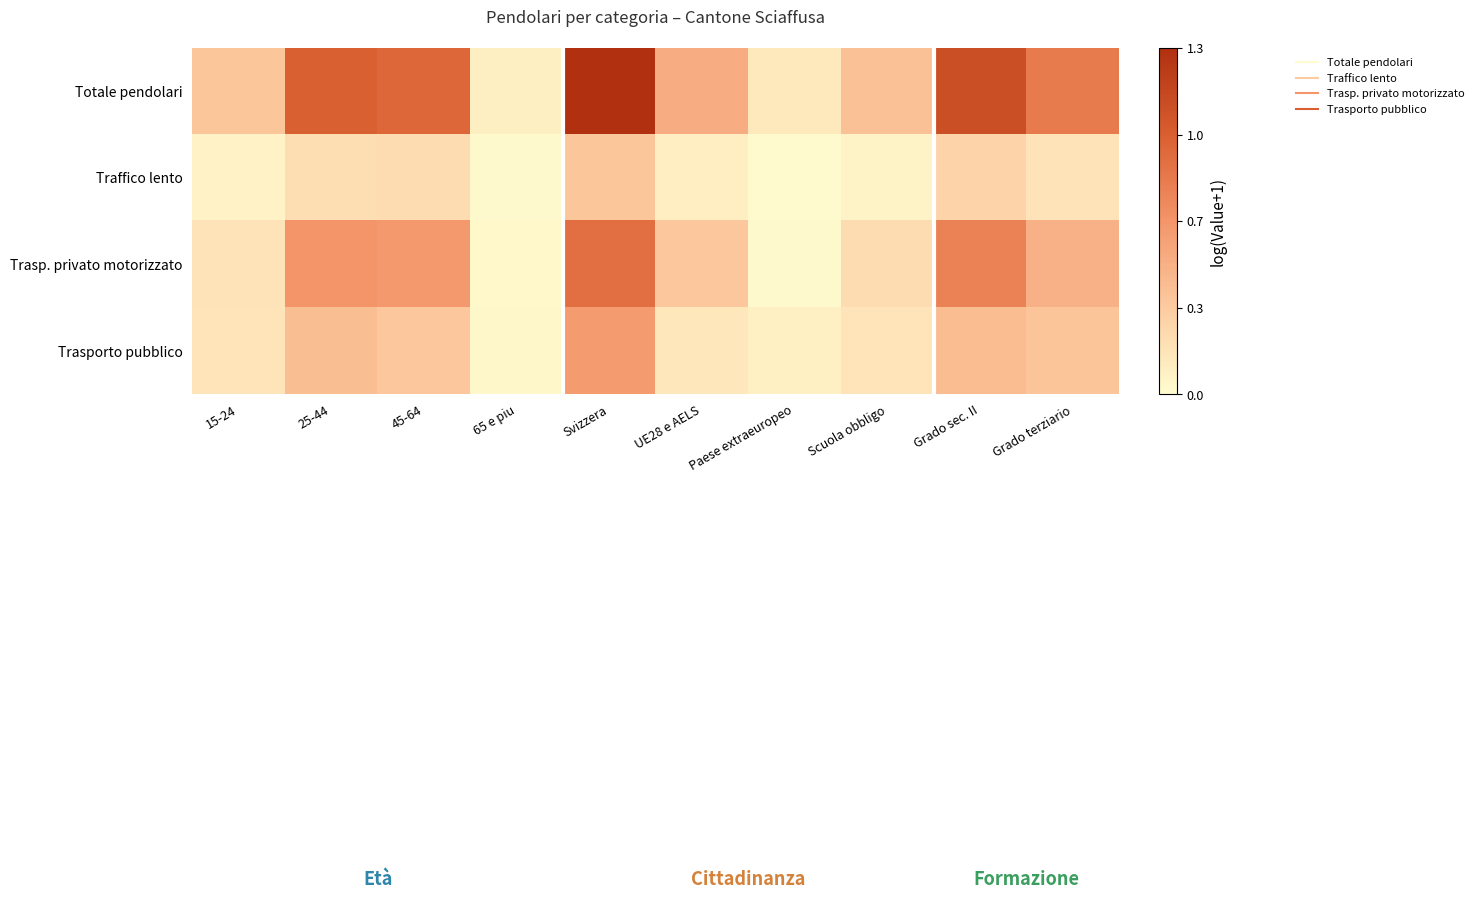

Reading right to left, what are all the values shown in this chart?

Totale pendolari: Grado terziario=0.8	Grado sec. II=1.1	Scuola obbligo=0.4	Paese extraeuropeo=0.1	UE28 e AELS=0.5	Svizzera=1.3	65 e piu=0.1	45-64=0.9	25-44=1.0	15-24=0.4
Traffico lento: Grado terziario=0.2	Grado sec. II=0.3	Scuola obbligo=0.1	Paese extraeuropeo=0.0	UE28 e AELS=0.1	Svizzera=0.4	65 e piu=0.0	45-64=0.2	25-44=0.2	15-24=0.1
Trasp. privato motorizzato: Grado terziario=0.5	Grado sec. II=0.8	Scuola obbligo=0.2	Paese extraeuropeo=0.0	UE28 e AELS=0.3	Svizzera=0.9	65 e piu=0.0	45-64=0.6	25-44=0.7	15-24=0.2
Trasporto pubblico: Grado terziario=0.4	Grado sec. II=0.4	Scuola obbligo=0.2	Paese extraeuropeo=0.1	UE28 e AELS=0.1	Svizzera=0.6	65 e piu=0.0	45-64=0.4	25-44=0.4	15-24=0.2